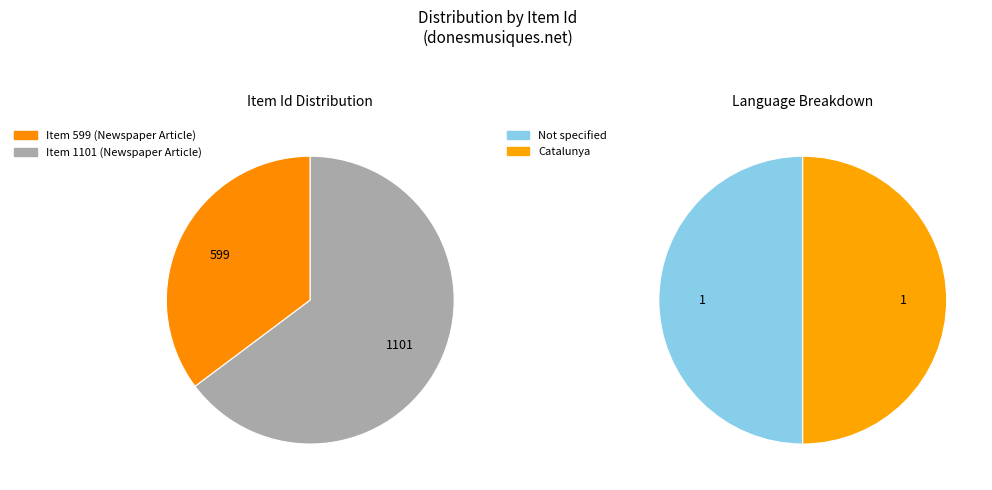

To the nearest percent, what is the average slice percentage?

50%